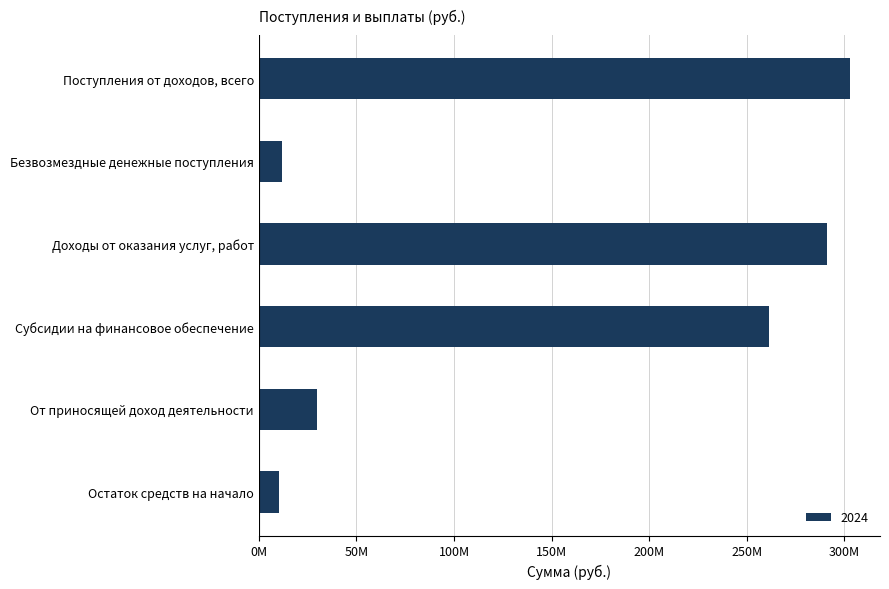

What is the sum of all values?

907829162.1